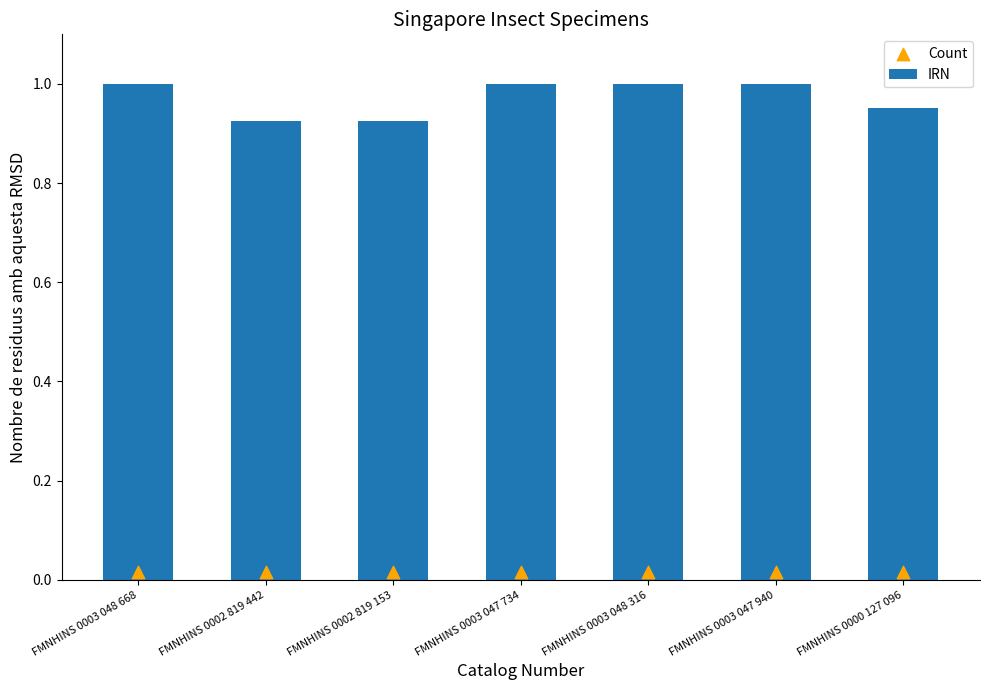

Which series contains the lowest Y value?

Count